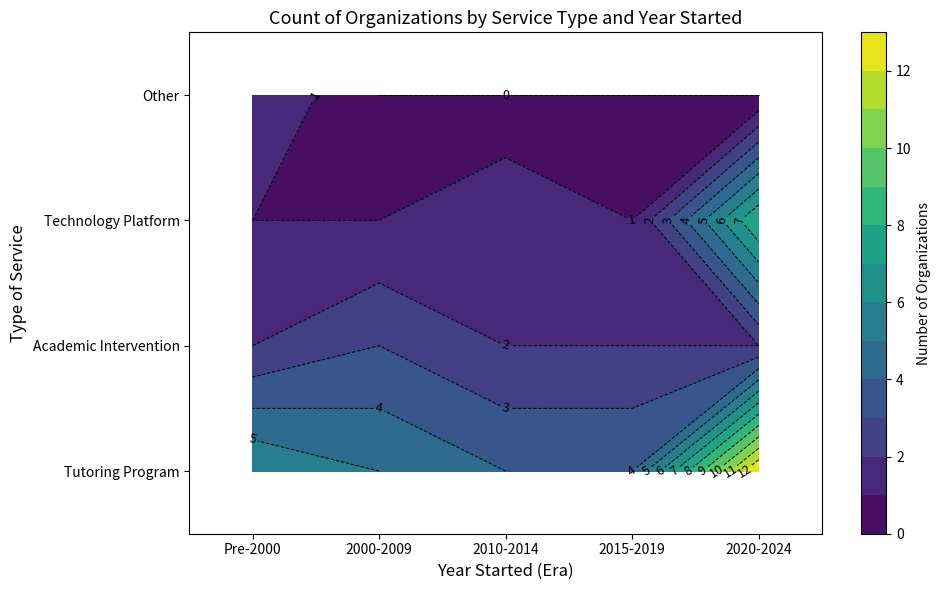

At which category does the chart reach its minimum across all series?

2000-2009